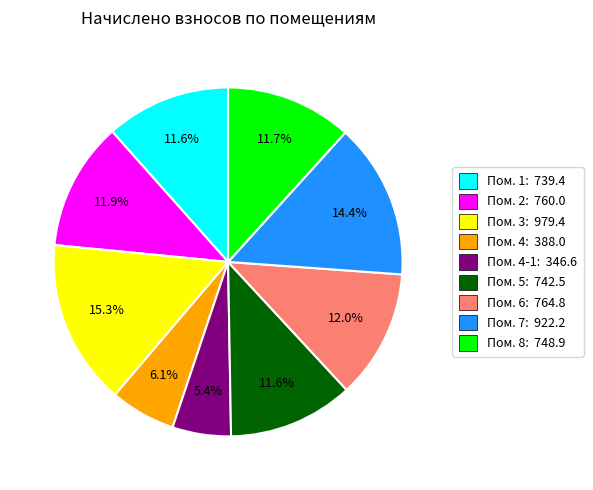

To the nearest percent, what is the difference between the largest and smallest slice percentages?

10%